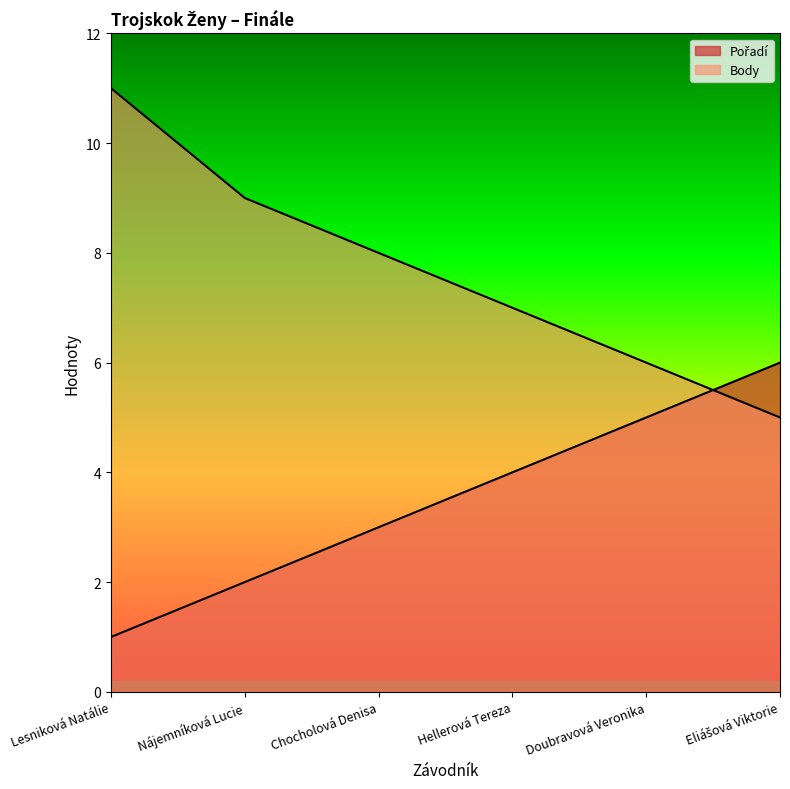

Which category has the highest value in the Body series?

Lesniková Natálie